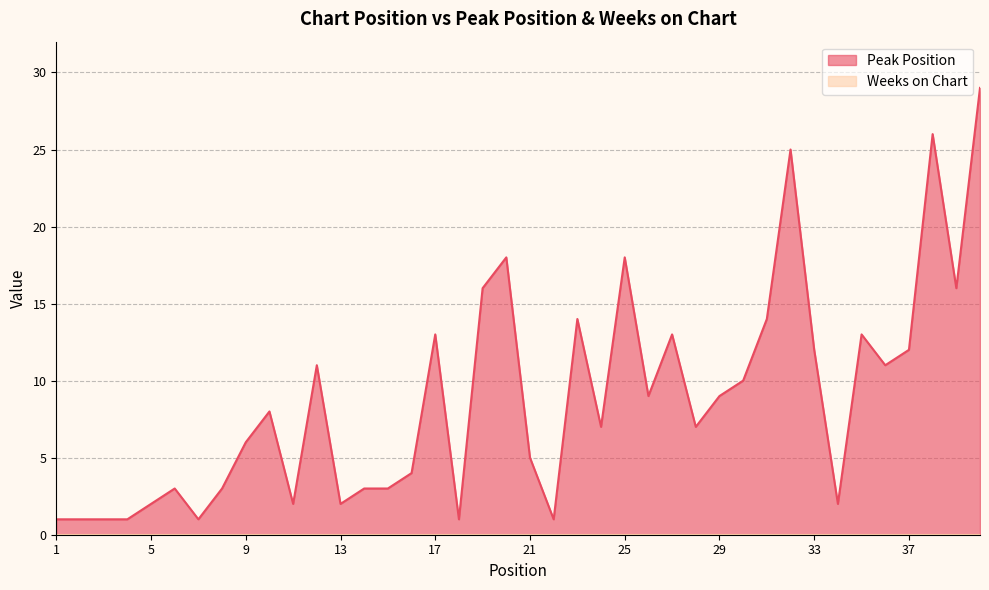

The value at 34 is 1. True or false?

False